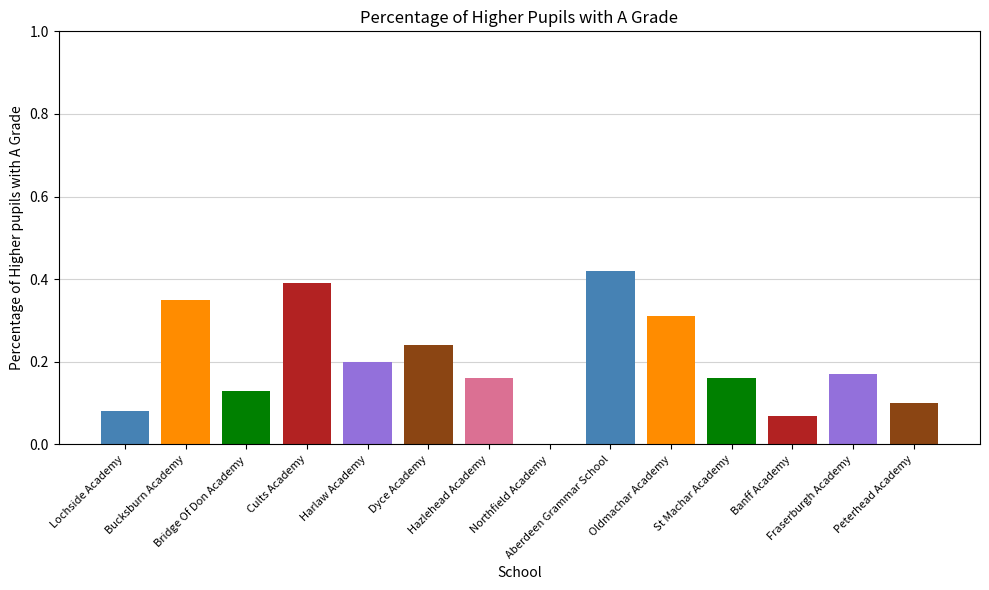

What is the sum of all values?

2.8